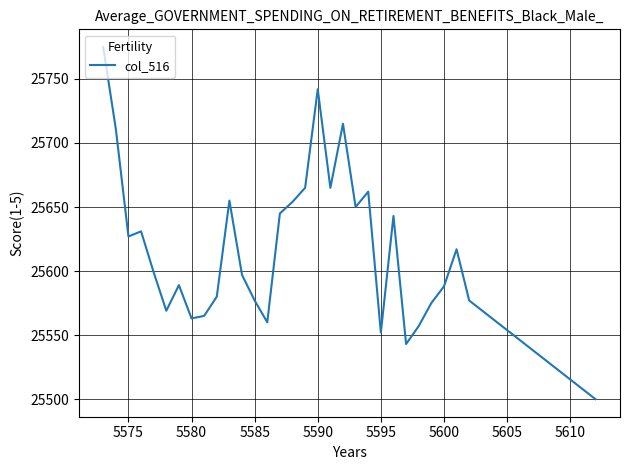

What is the maximum value shown in the chart?

25775